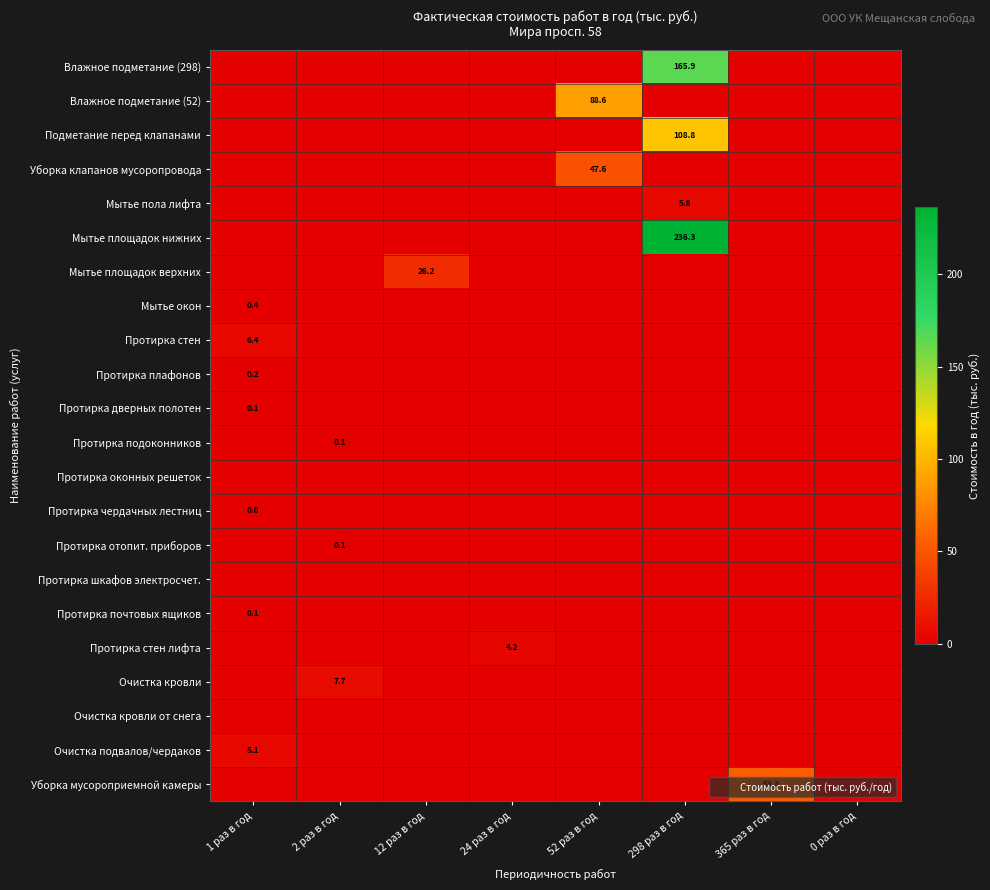

What is the maximum value shown in the chart?

236.3